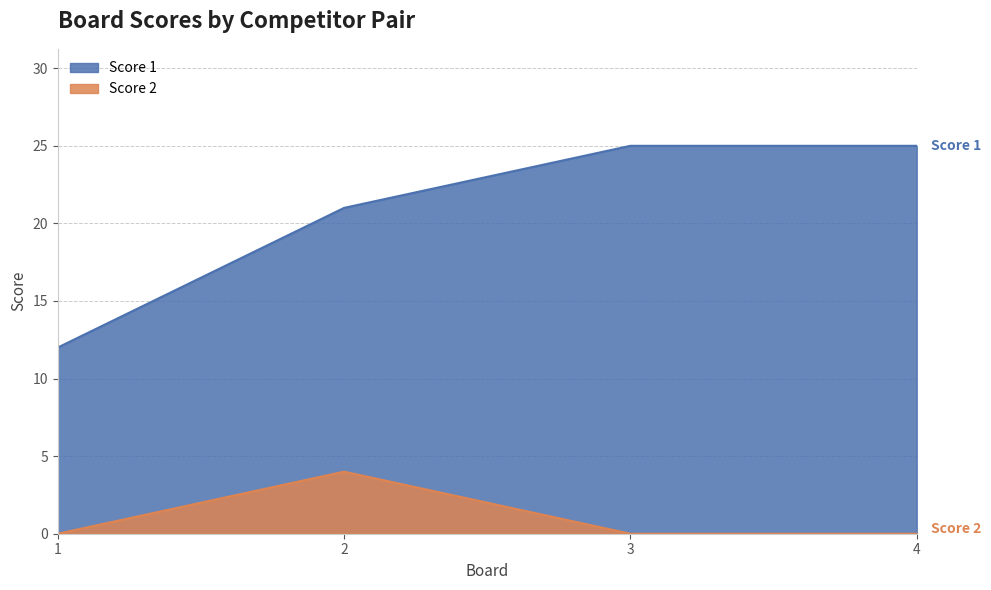

How many data points in Score 2 are above 0?

1